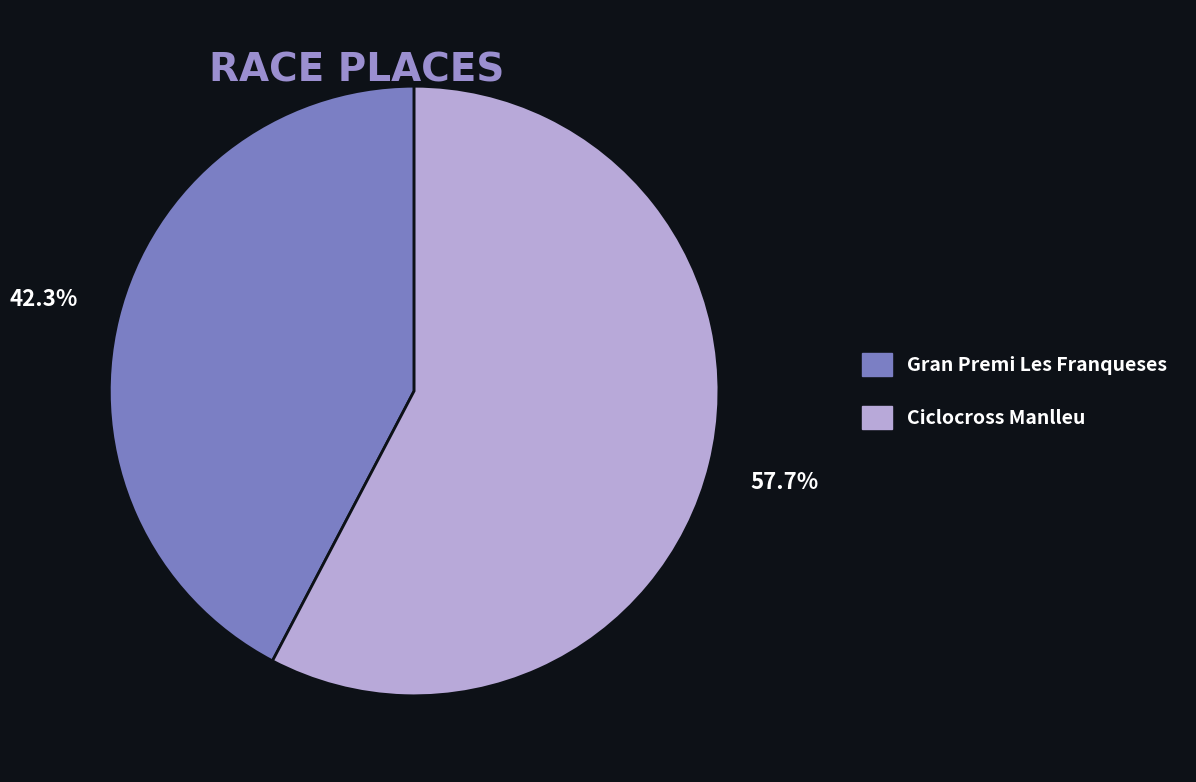

What percentage is the Ciclocross Manlleu slice, to the nearest percent?

58%